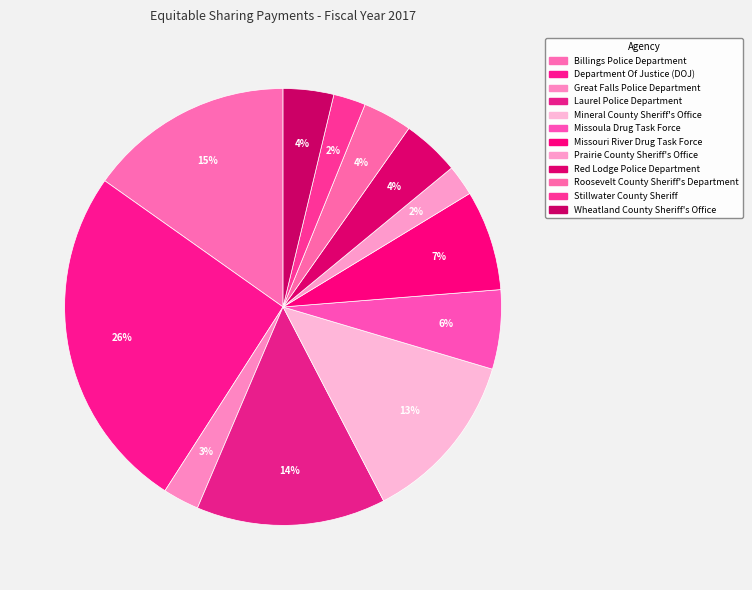

Which category has the smallest portion of the pie?

Prairie County Sheriff's Office